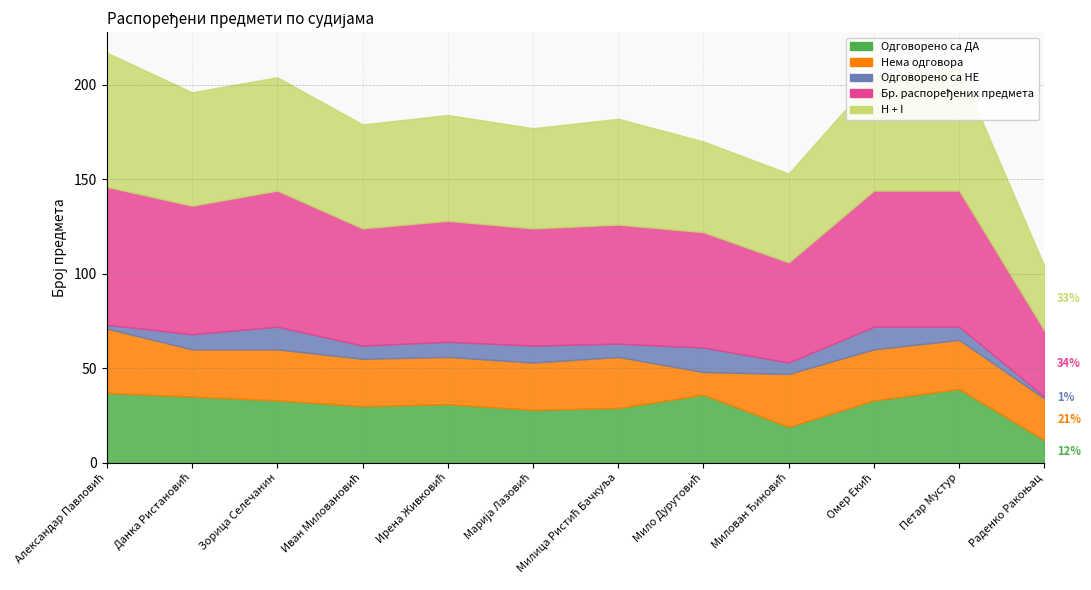

What is the difference between the second highest and minimum values in the Бр. распоређених предмета series?

37